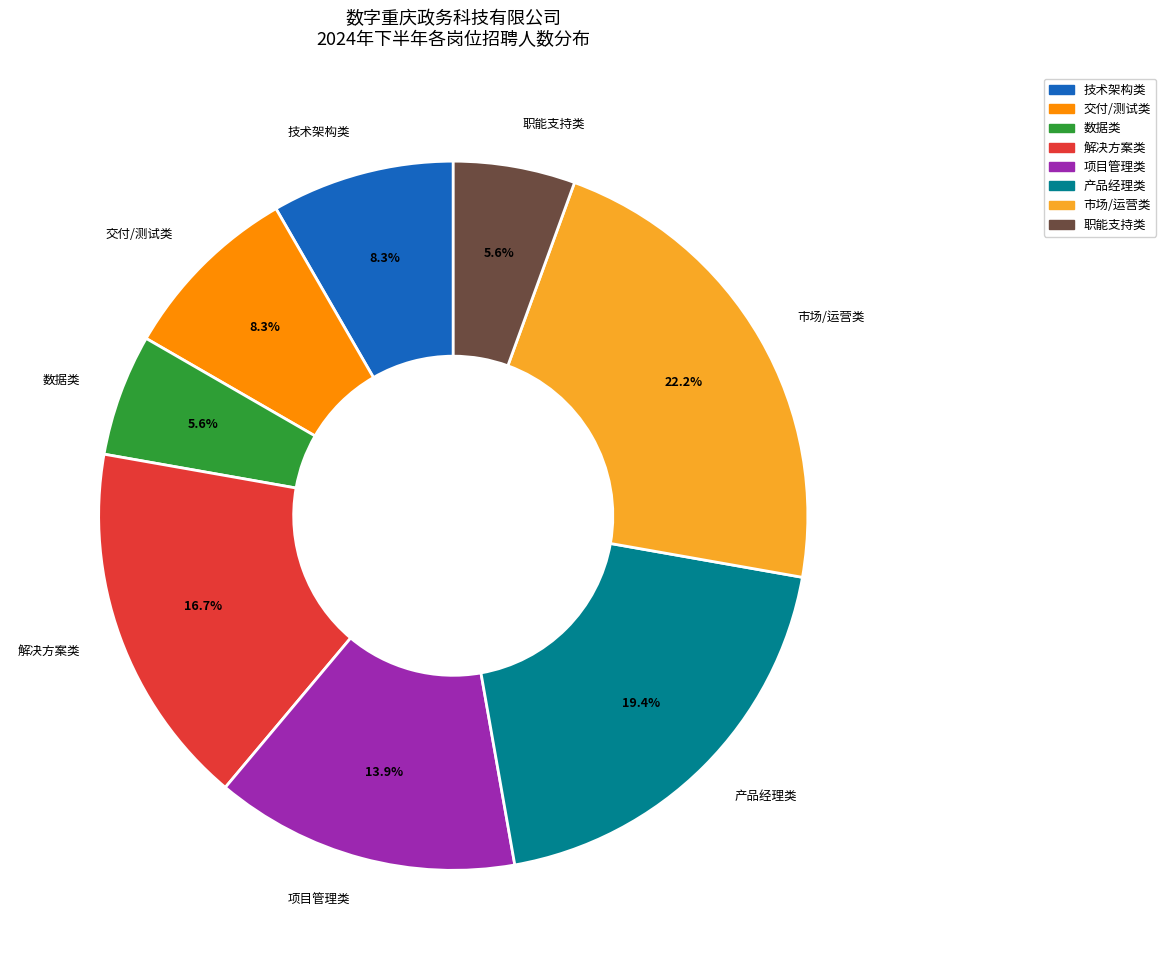

What is the largest slice in the pie chart?

市场/运营类